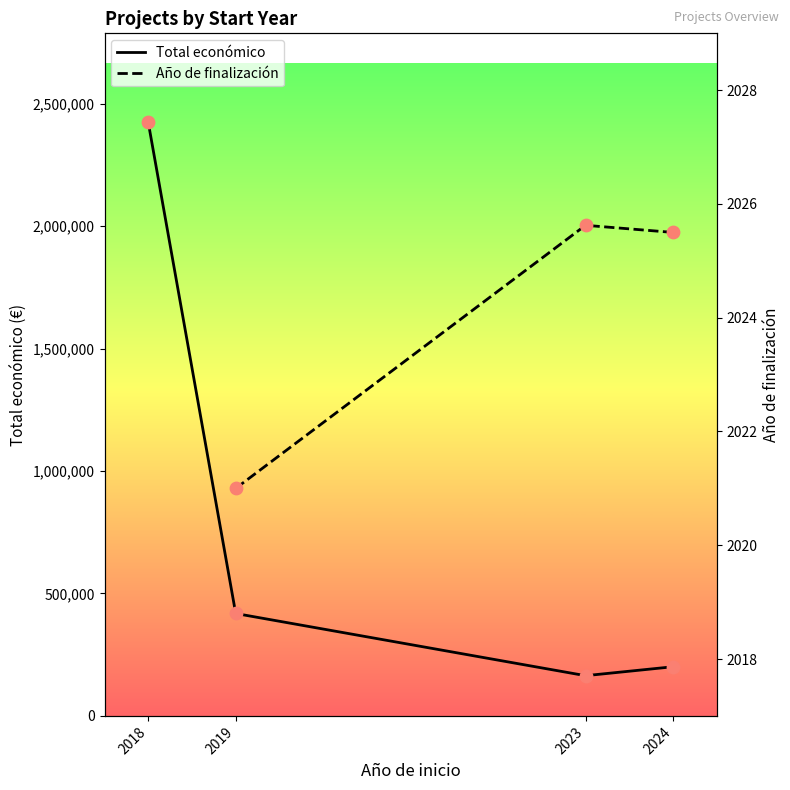

Which series has the largest total across all categories?

Total económico